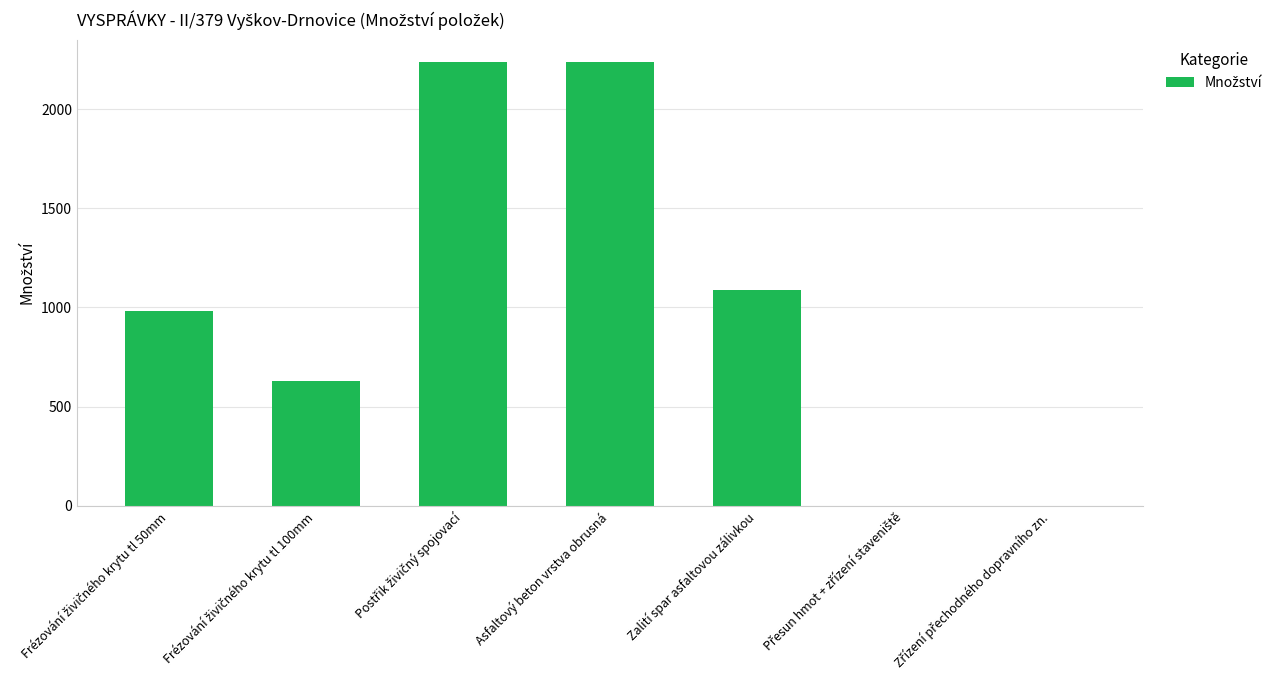

What is the greatest value displayed?

2238